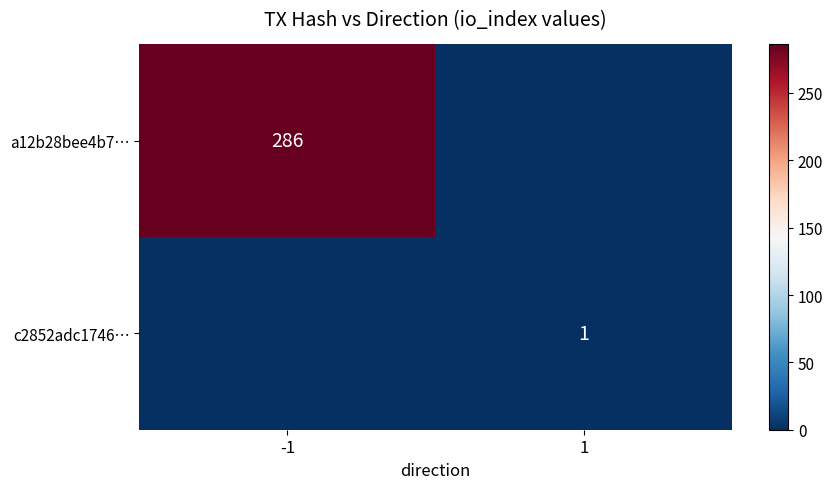

True or false: a12b28bee4b7… has a value of 286 at -1.

True